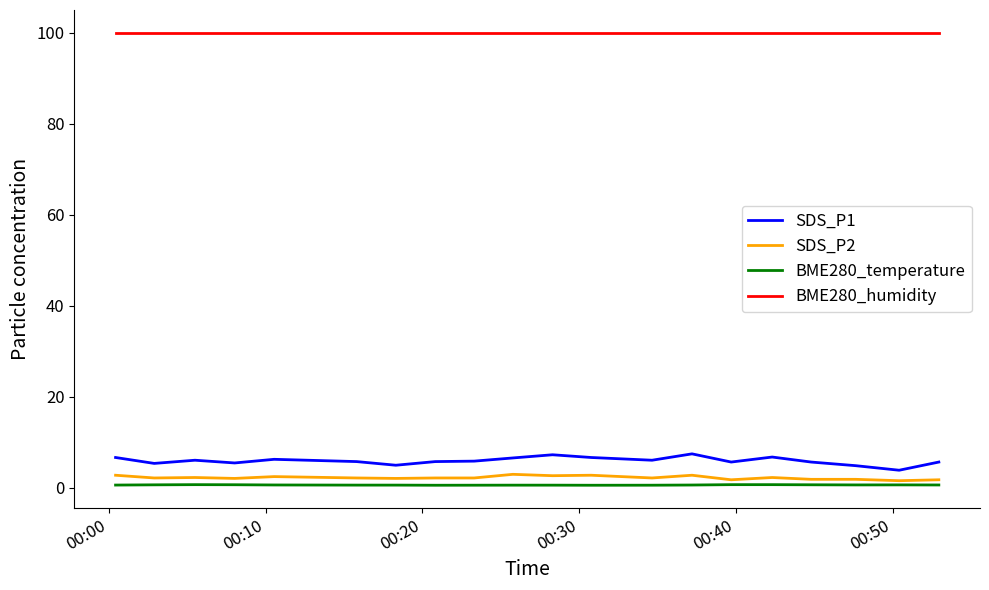

True or false: SDS_P1 and SDS_P2 intersect in this chart.

False